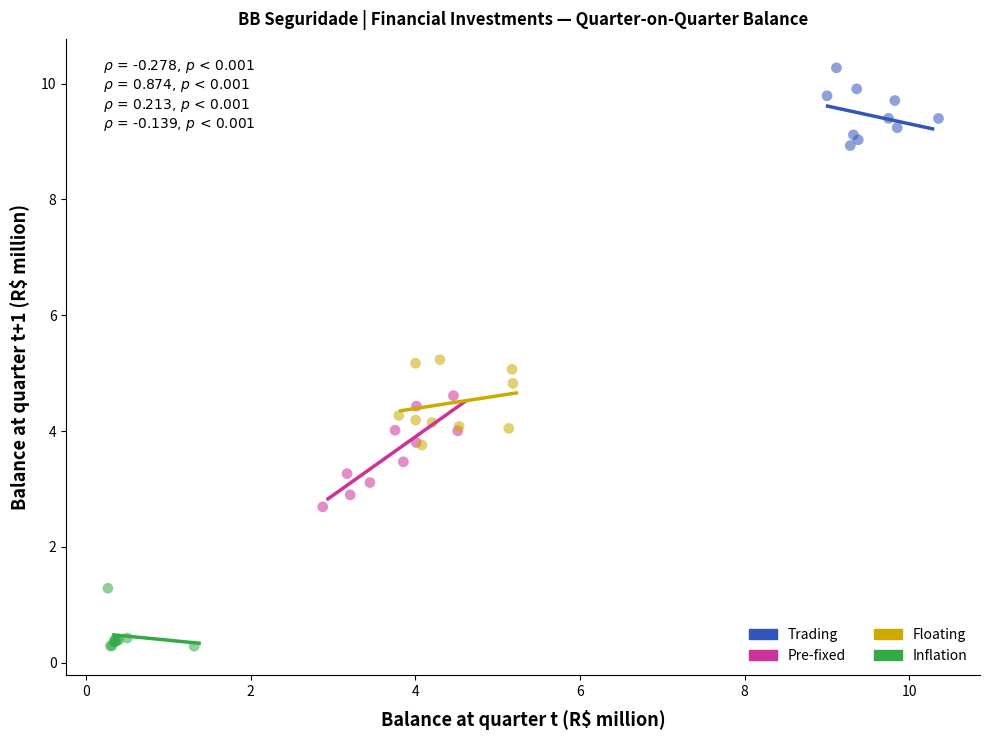

What are all the series names shown in the legend?

Trading, Pre-fixed, Floating, Inflation